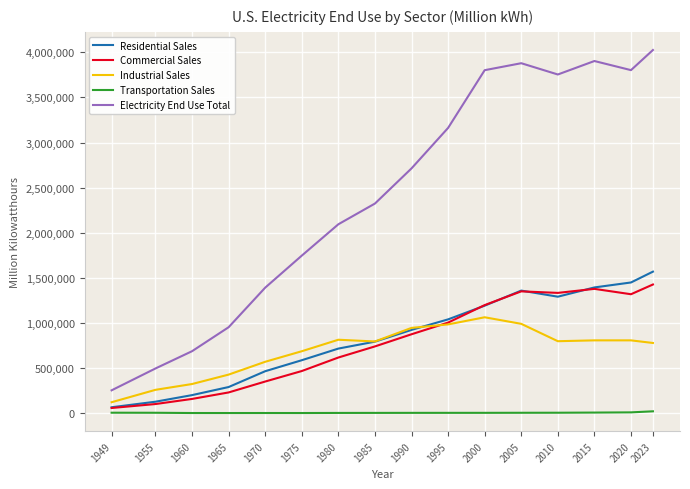

True or false: Electricity End Use Total and Transportation Sales cross at least once.

False